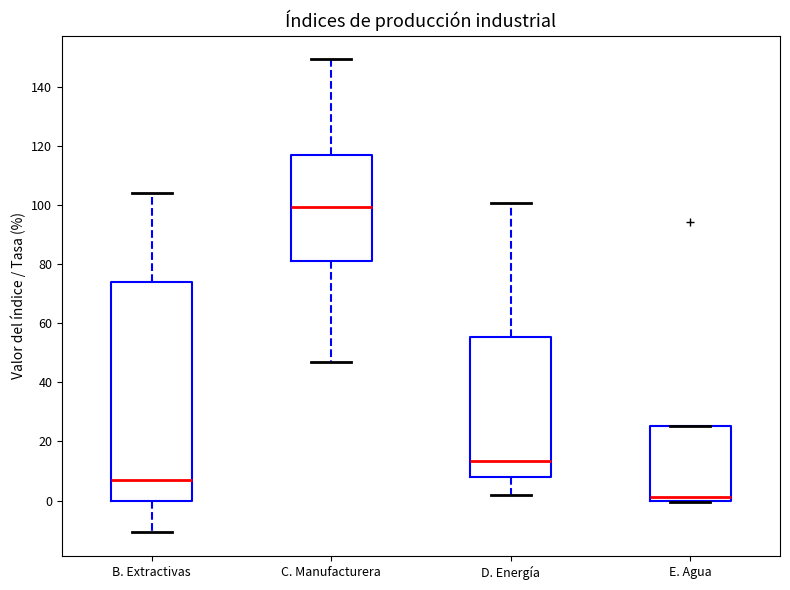

Which box's median line is the highest?

C. Manufacturera